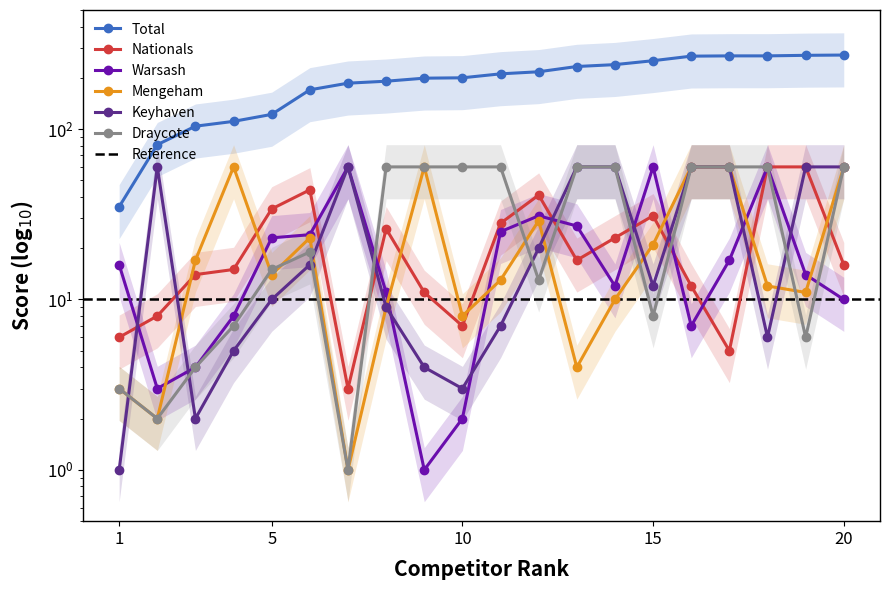

Where is the first local minimum for Nationals?

7